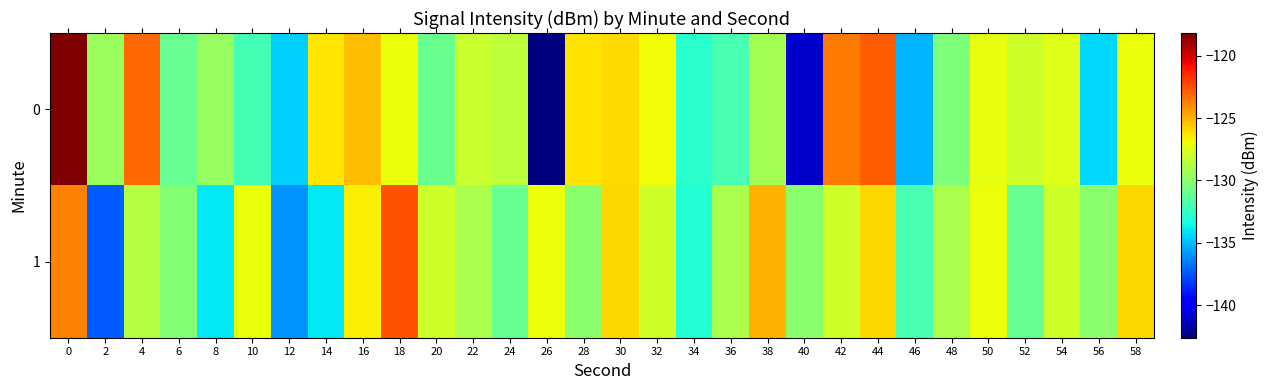

How many categories are shown in the chart?

30